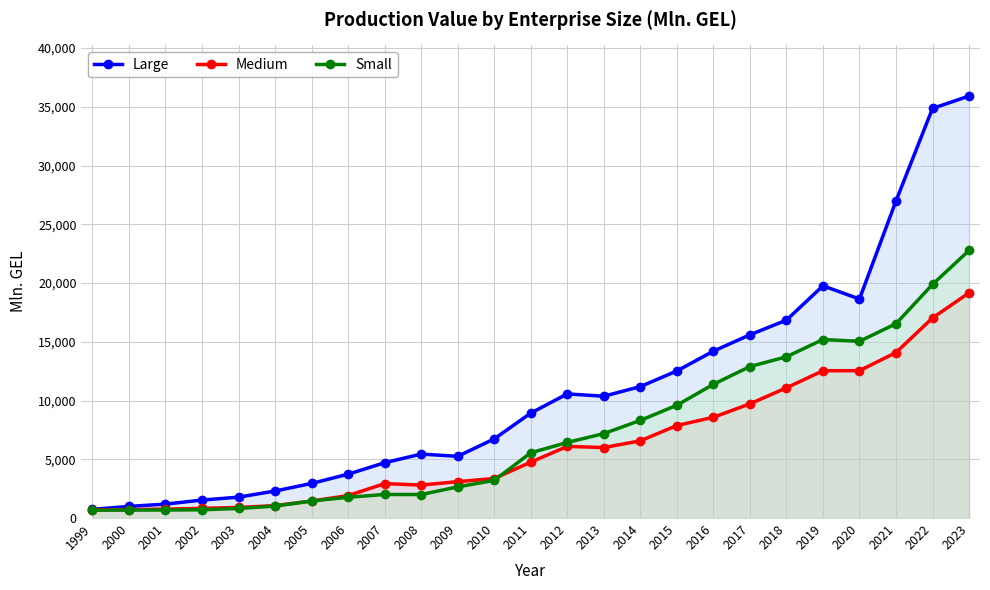

How many series are shown in this chart?

3